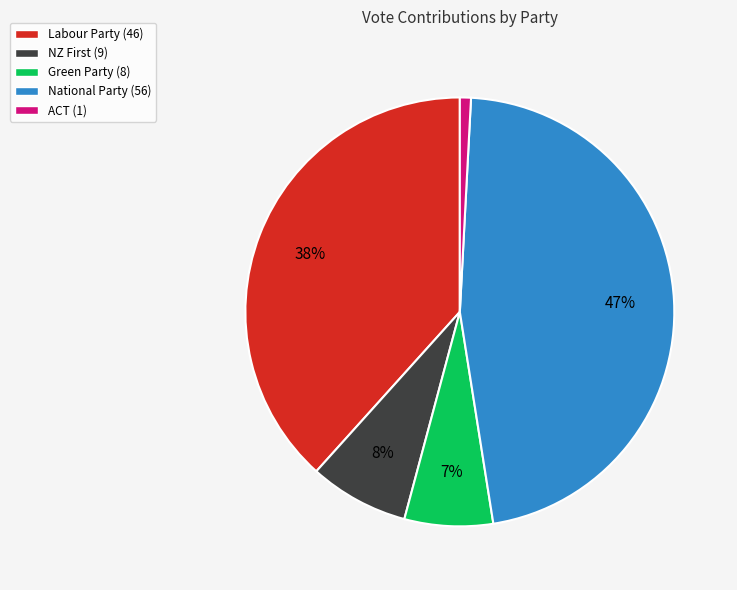

Rank the categories by value from lowest to highest.

ACT, Green, NZ First, Labour, National